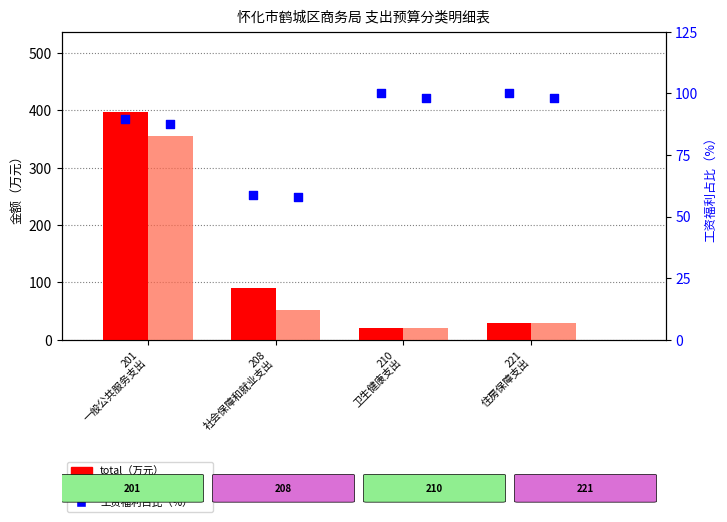

Which series has the largest total across all categories?

total